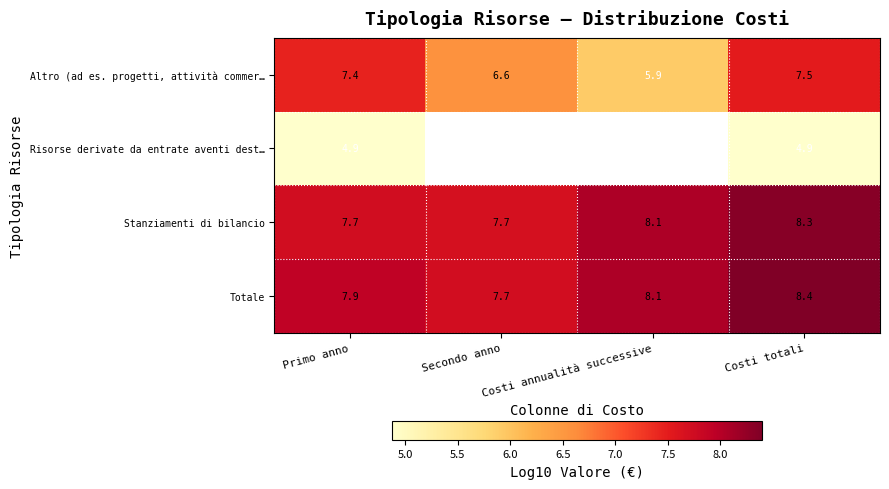

What is the highest value of the Totale series?

8.4